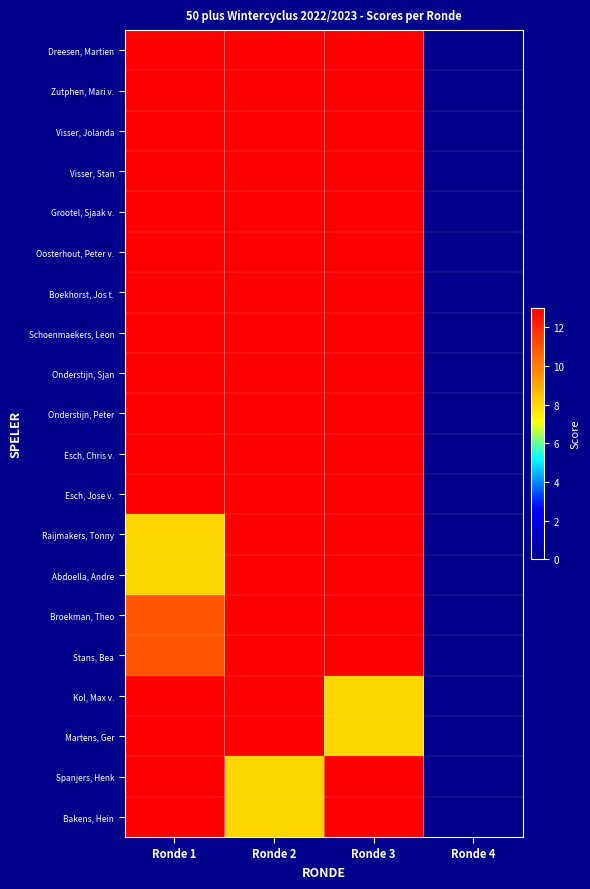

Reading left to right, what are all the values shown in this chart?

Dreesen, Martien: Ronde 1=13	Ronde 2=13	Ronde 3=13	Ronde 4=0
Zutphen, Mari v.: Ronde 1=13	Ronde 2=13	Ronde 3=13	Ronde 4=0
Visser, Jolanda: Ronde 1=13	Ronde 2=13	Ronde 3=13	Ronde 4=0
Visser, Stan: Ronde 1=13	Ronde 2=13	Ronde 3=13	Ronde 4=0
Grootel, Sjaak v.: Ronde 1=13	Ronde 2=13	Ronde 3=13	Ronde 4=0
Oosterhout, Peter v.: Ronde 1=13	Ronde 2=13	Ronde 3=13	Ronde 4=0
Boekhorst, Jos t.: Ronde 1=13	Ronde 2=13	Ronde 3=13	Ronde 4=0
Schoenmaekers, Leon: Ronde 1=13	Ronde 2=13	Ronde 3=13	Ronde 4=0
Onderstijn, Sjan: Ronde 1=13	Ronde 2=13	Ronde 3=13	Ronde 4=0
Onderstijn, Peter: Ronde 1=13	Ronde 2=13	Ronde 3=13	Ronde 4=0
Esch, Chris v.: Ronde 1=13	Ronde 2=13	Ronde 3=13	Ronde 4=0
Esch, Jose v.: Ronde 1=13	Ronde 2=13	Ronde 3=13	Ronde 4=0
Raijmakers, Tonny: Ronde 1=8	Ronde 2=13	Ronde 3=13	Ronde 4=0
Abdoella, Andre: Ronde 1=8	Ronde 2=13	Ronde 3=13	Ronde 4=0
Broekman, Theo: Ronde 1=11	Ronde 2=13	Ronde 3=13	Ronde 4=0
Stans, Bea: Ronde 1=11	Ronde 2=13	Ronde 3=13	Ronde 4=0
Kol, Max v.: Ronde 1=13	Ronde 2=13	Ronde 3=8	Ronde 4=0
Martens, Ger: Ronde 1=13	Ronde 2=13	Ronde 3=8	Ronde 4=0
Spanjers, Henk: Ronde 1=13	Ronde 2=8	Ronde 3=13	Ronde 4=0
Bakens, Hein: Ronde 1=13	Ronde 2=8	Ronde 3=13	Ronde 4=0